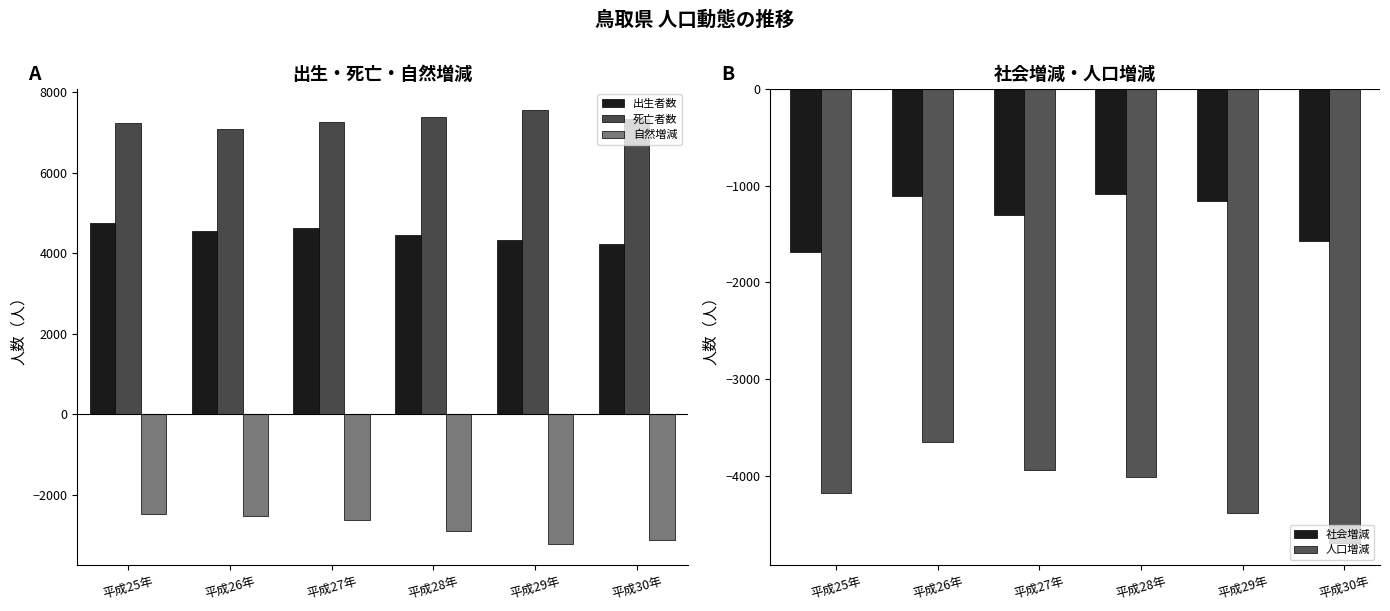

What is the label of the 4th bar from the right?

平成27年